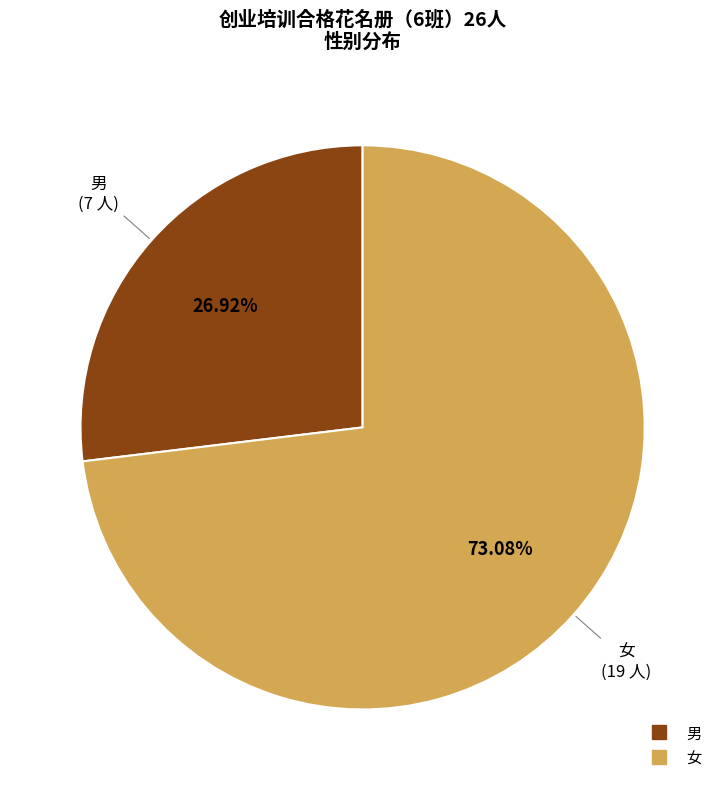

What is the majority slice?

女